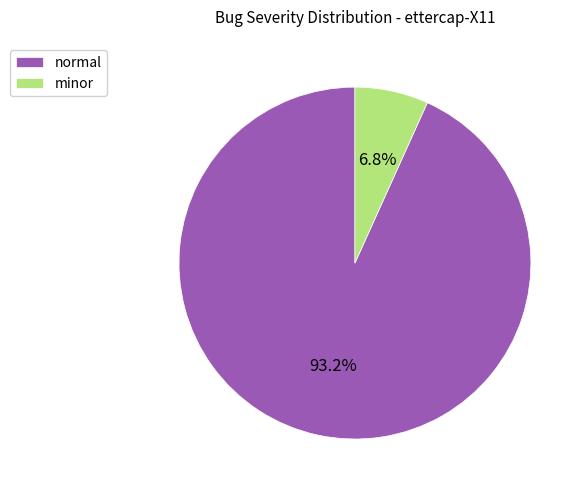

Count the number of slices in the pie.

2